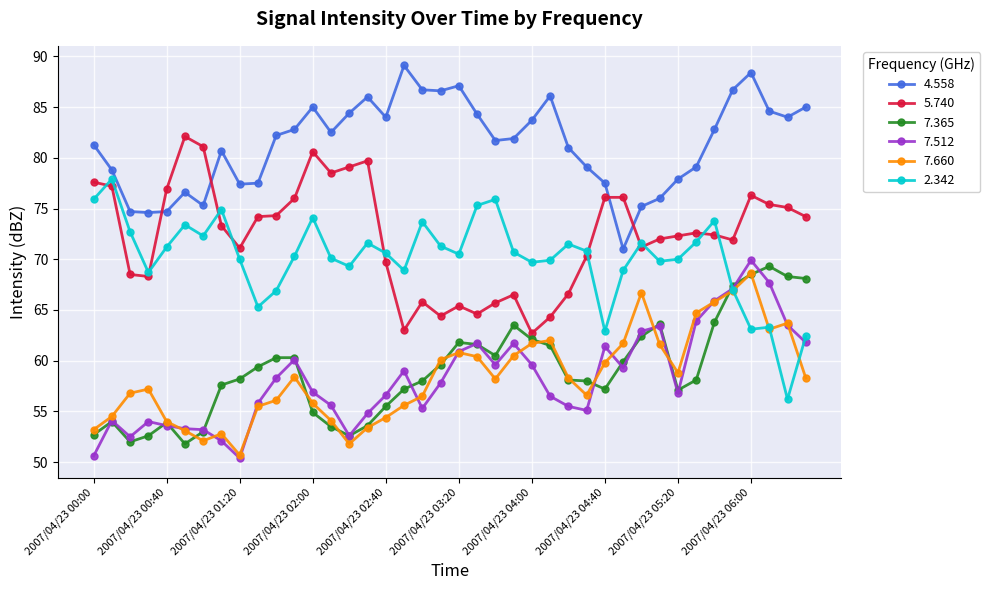

What is the minimum value shown in the chart?

50.4